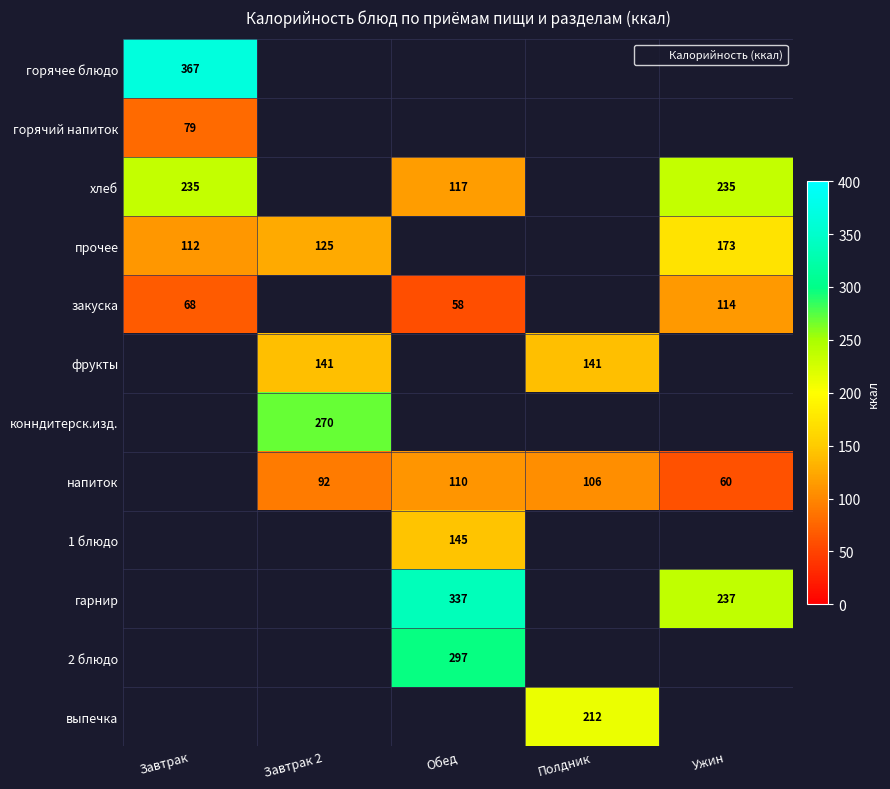

At how many categories does at least one series exceed 304?

2